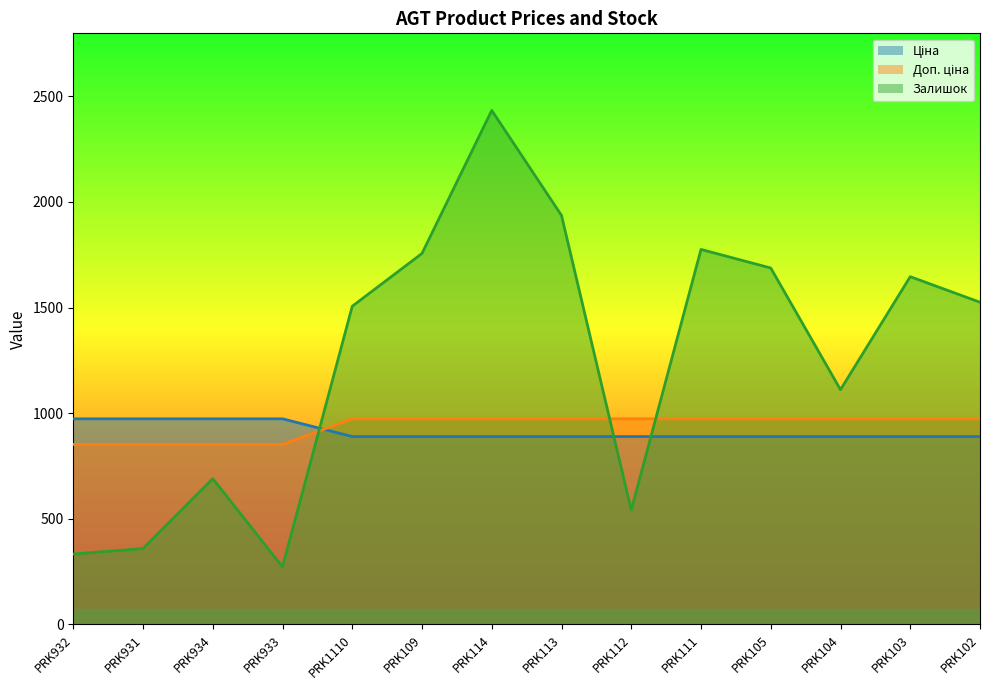

Reading right to left, what are all the values shown in this chart?

Ціна: PRK102=973.2	PRK103=973.2	PRK104=973.2	PRK105=973.2	PRK111=973.2	PRK112=973.2	PRK113=973.2	PRK114=973.2	PRK109=973.2	PRK1110=973.2	PRK933=852.1	PRK934=852.1	PRK931=852.1	PRK932=852.1
Доп. ціна: PRK102=889.2	PRK103=889.2	PRK104=889.2	PRK105=889.2	PRK111=889.2	PRK112=889.2	PRK113=889.2	PRK114=889.2	PRK109=889.2	PRK1110=889.2	PRK933=973.2	PRK934=973.2	PRK931=973.2	PRK932=973.2
Залишок: PRK102=1525.0	PRK103=1646.0	PRK104=1111.0	PRK105=1687.0	PRK111=1775.0	PRK112=541.0	PRK113=1936.0	PRK114=2433.0	PRK109=1756.0	PRK1110=1506.0	PRK933=272.0	PRK934=690.0	PRK931=359.0	PRK932=333.0